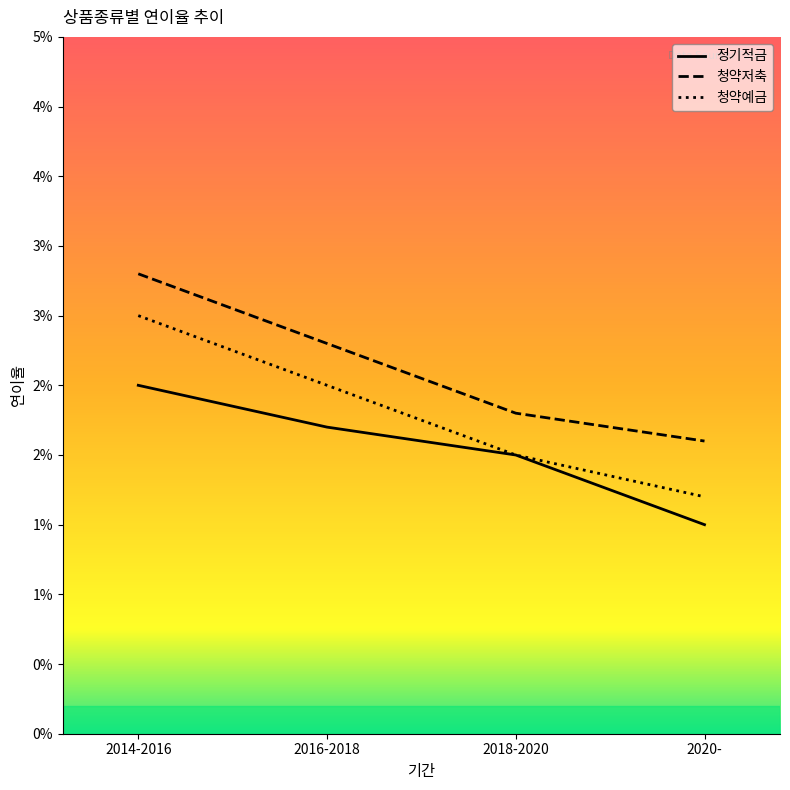

What are all the series names shown in the legend?

정기적금, 청약저축, 청약예금